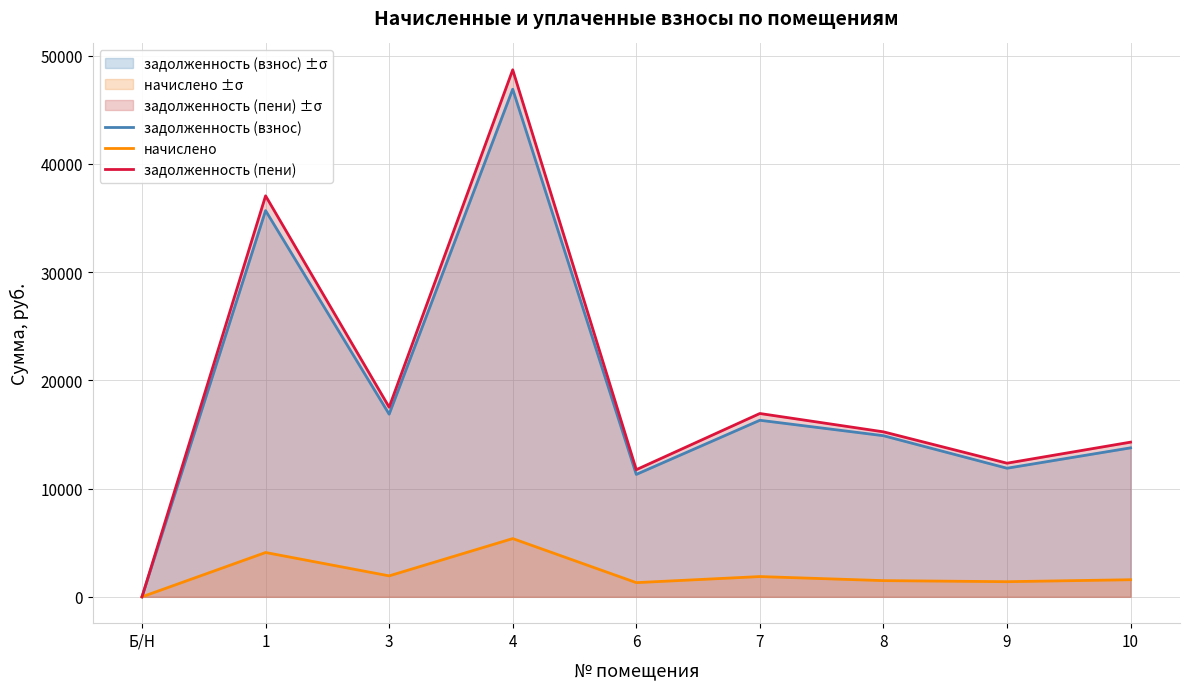

Reading left to right, what are all the values shown in this chart?

задолженность (взнос): Б/Н=0.0	1=35691.6	3=16877.1	4=46909.0	6=11311.4	7=16316.2	8=14888.4	9=11882.6	10=13766.8
начислено: Б/Н=0.0	1=4095.0	3=1936.3	4=5382.0	6=1310.4	7=1872.0	8=1496.6	9=1398.2	10=1579.5
задолженность (пени): Б/Н=0.0	1=37056.6	3=17522.5	4=48703.0	6=11748.2	7=16940.2	8=15246.2	9=12348.7	10=14293.3